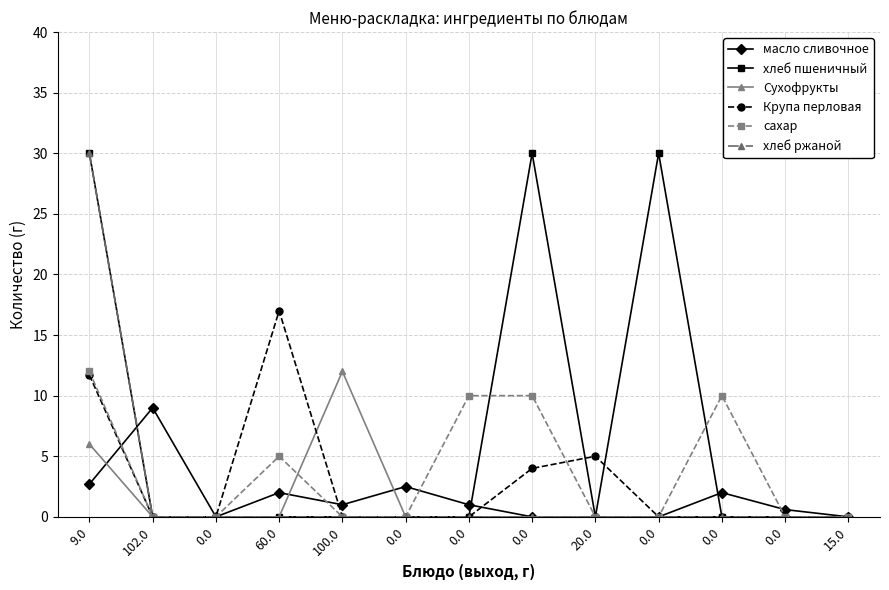

How many categories are shown in the chart?

13